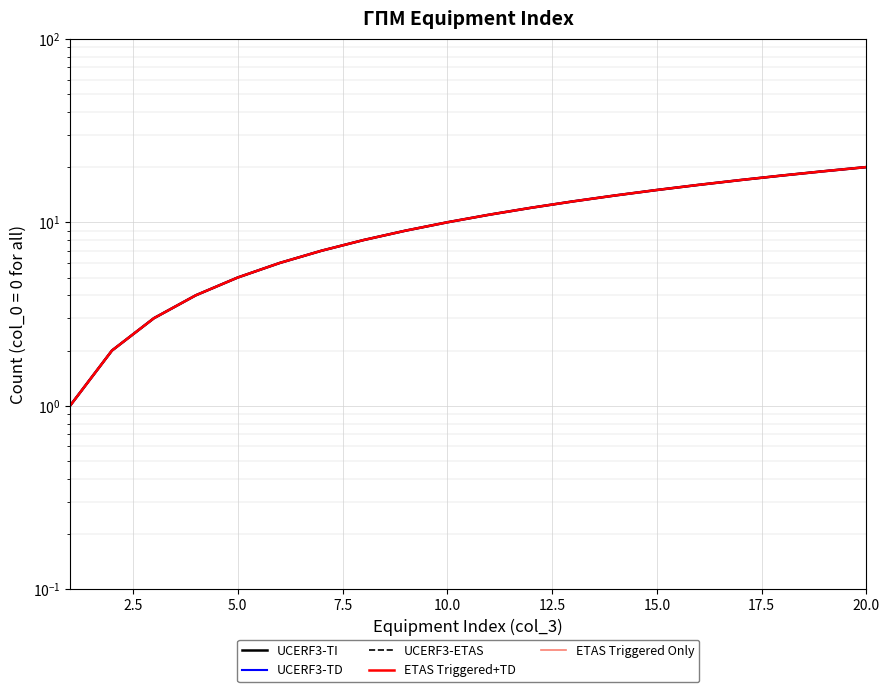

True or false: ETAS Triggered+TD and ETAS Triggered Only intersect in this chart.

False